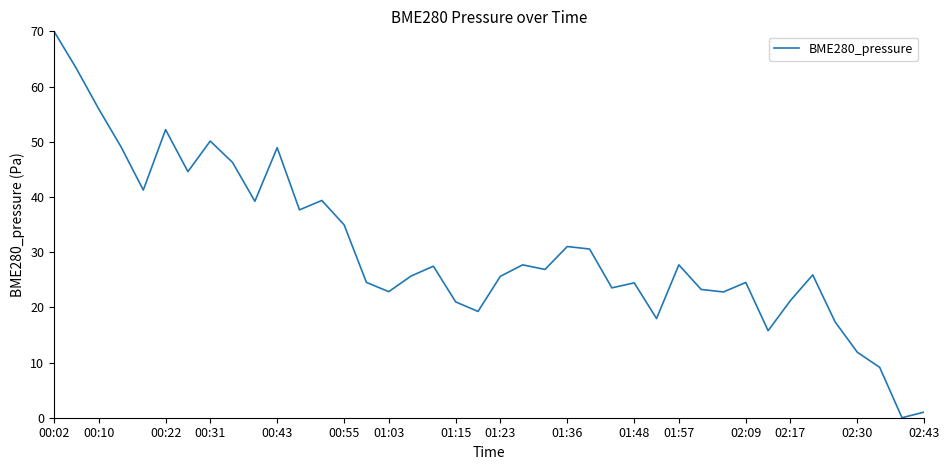

What is the maximum value shown in the chart?

70.0